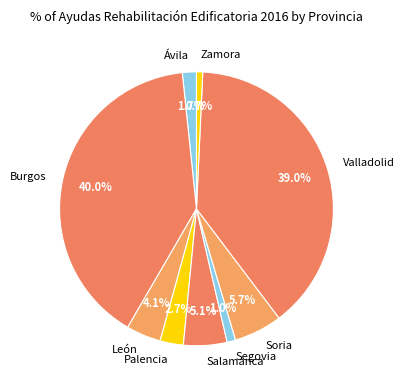

To the nearest percent, what is the average slice percentage?

11%